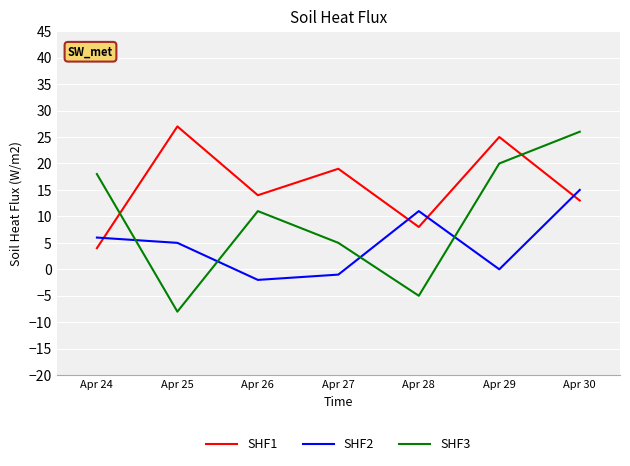

Which category has the lowest value across all series?

Apr 25